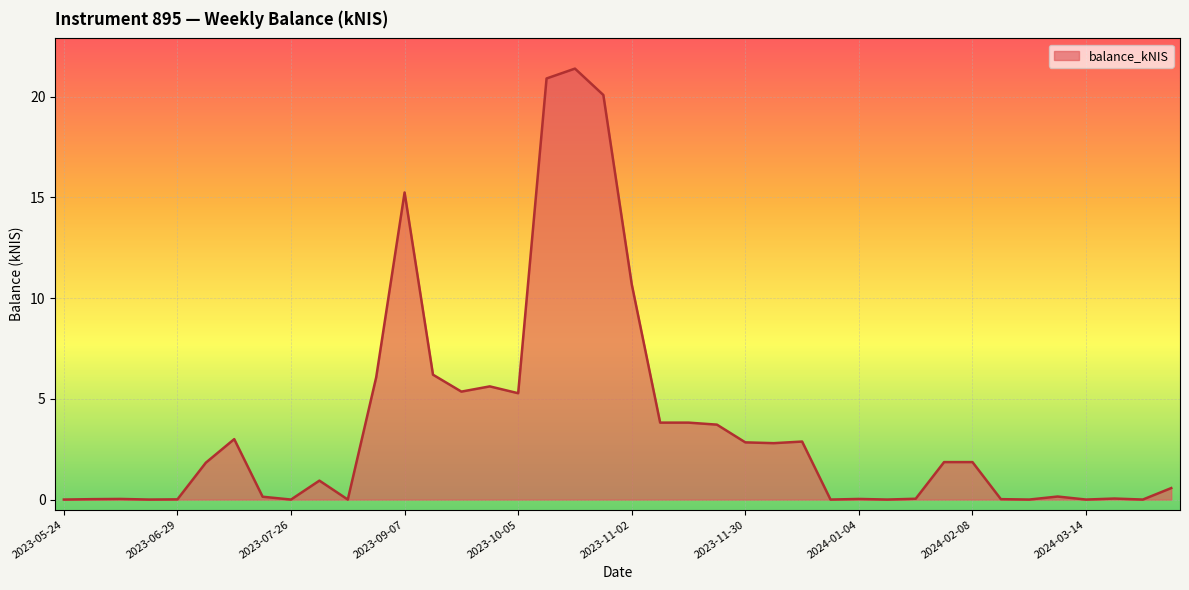

What is the difference between the maximum and minimum values?

21.4